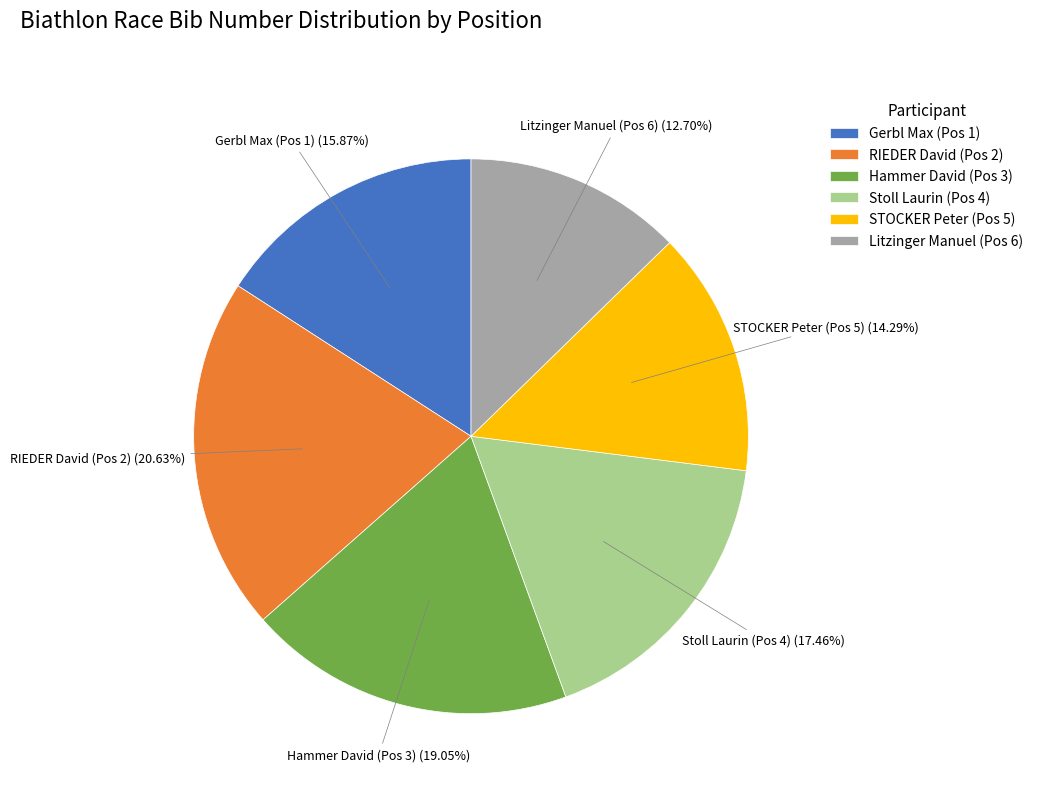

How many slices are in this pie chart?

6